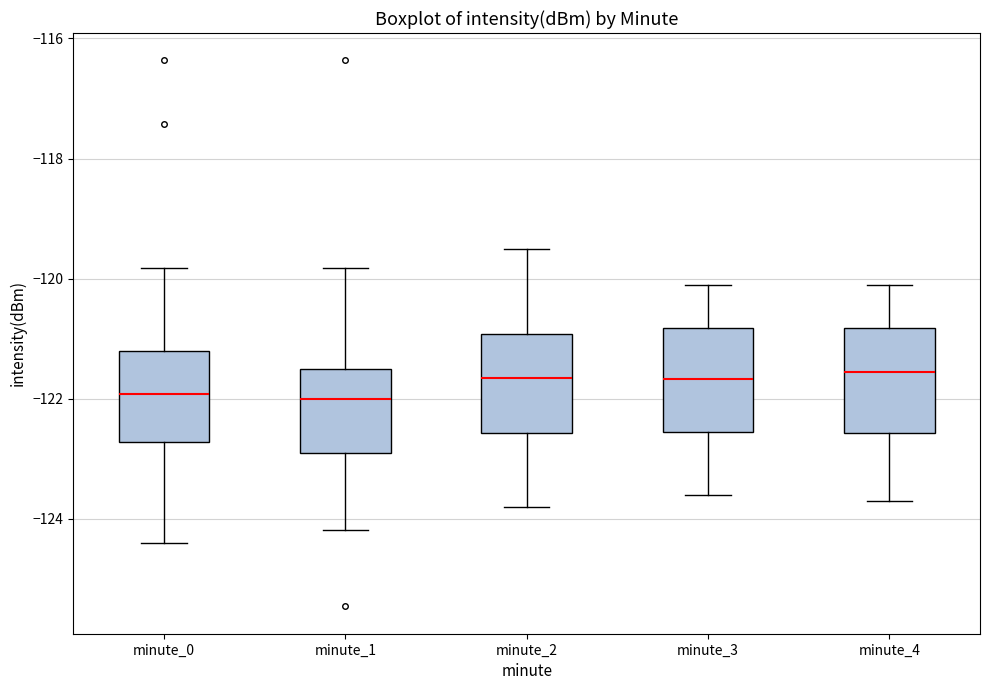

Reading left to right, transcribe this box plot: for each box, give where its median line is, the range the box spans, and where its two whiskers end, as read against the y-axis. The values are not printed on the chart, so give them approximately, as read against the axis.

minute_0: median -122.0, box -122.8 to -121.2, whiskers -124.4 to -119.8
minute_1: median -122.0, box -122.8 to -121.4, whiskers -124.2 to -119.8
minute_2: median -121.6, box -122.6 to -121.0, whiskers -123.8 to -119.4
minute_3: median -121.6, box -122.6 to -120.8, whiskers -123.6 to -120.0
minute_4: median -121.6, box -122.6 to -120.8, whiskers -123.6 to -120.0